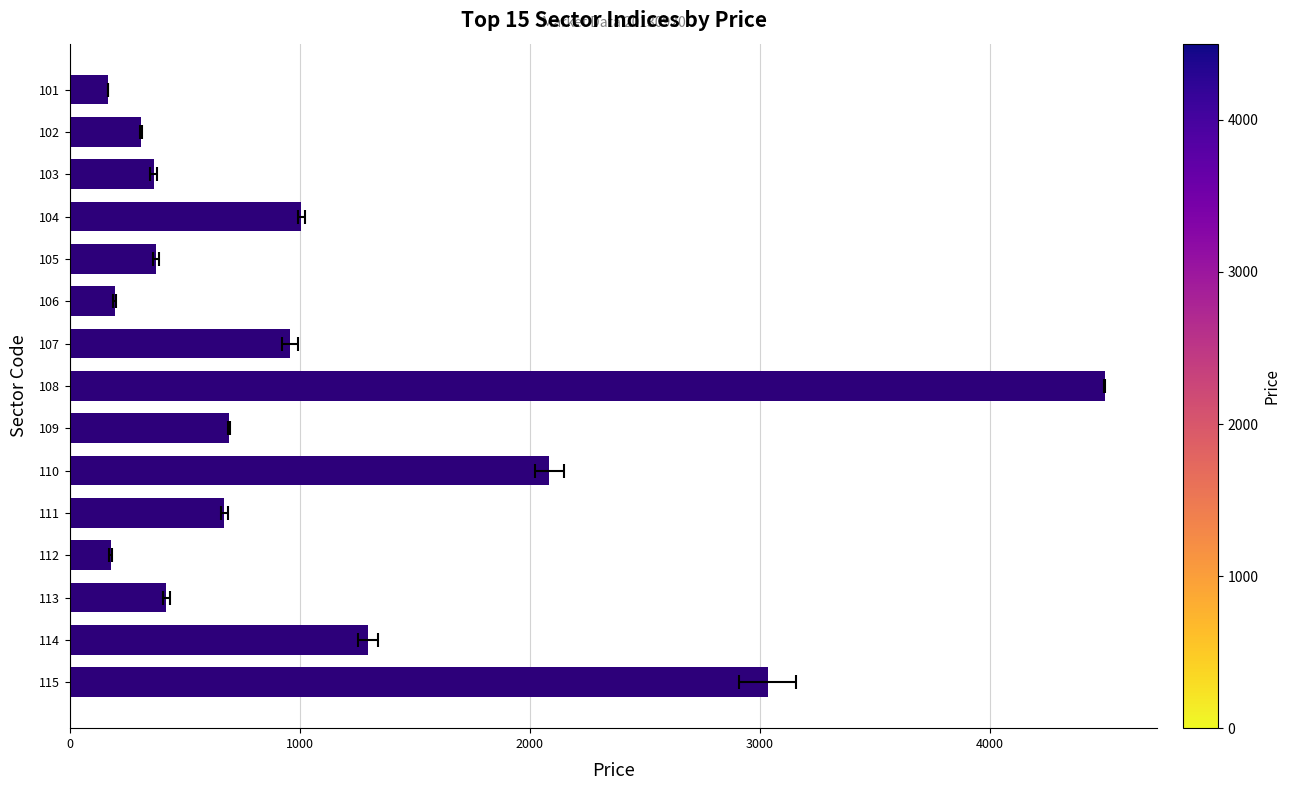

What is the average value?

1084